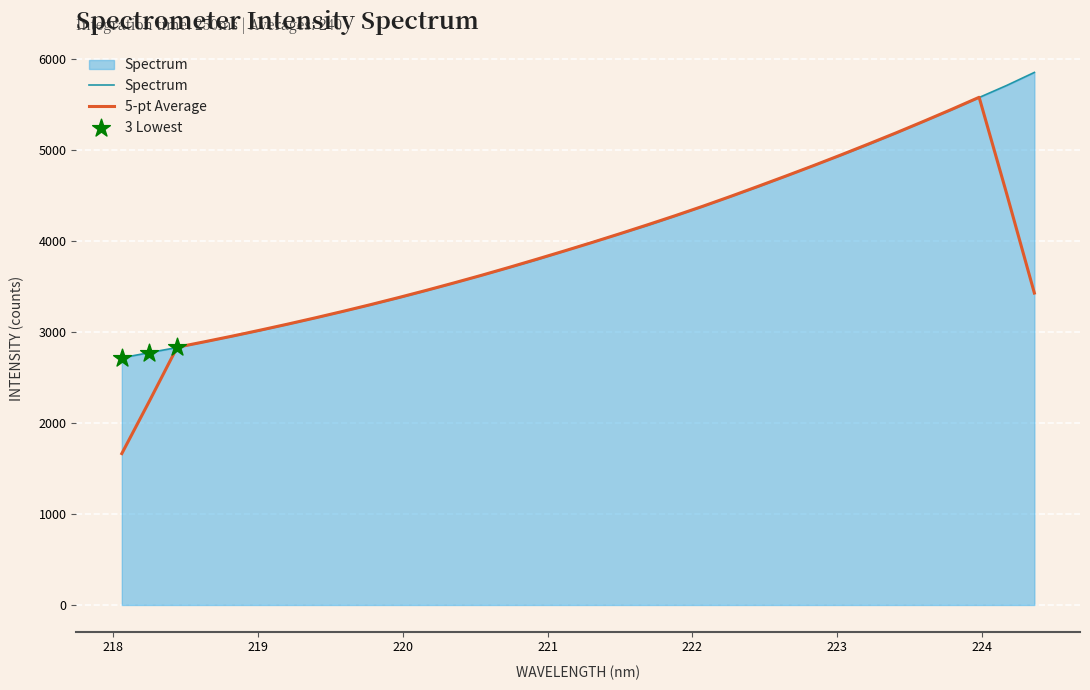

Which series has the widest spread of values?

5-pt Average